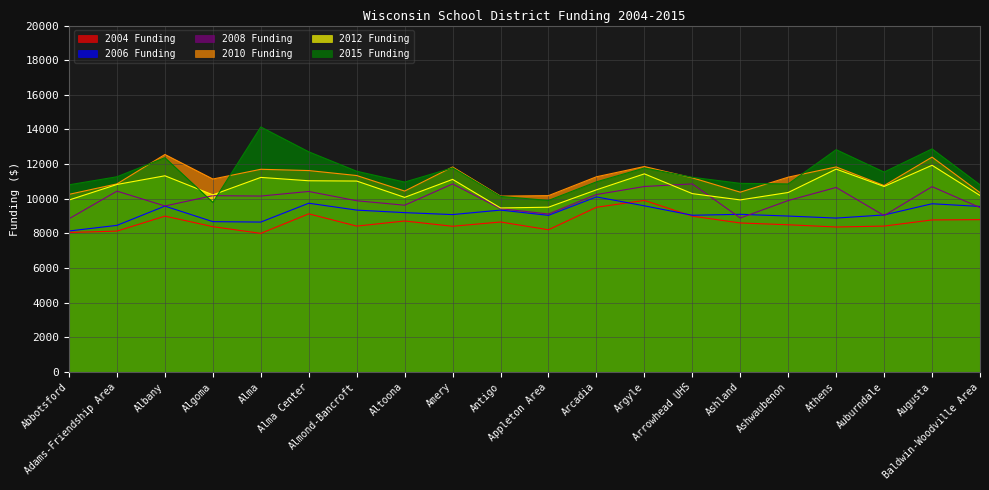

At Algoma, list the series in order from smallest to largest.

2004 Funding, 2006 Funding, 2015 Funding, 2008 Funding, 2012 Funding, 2010 Funding